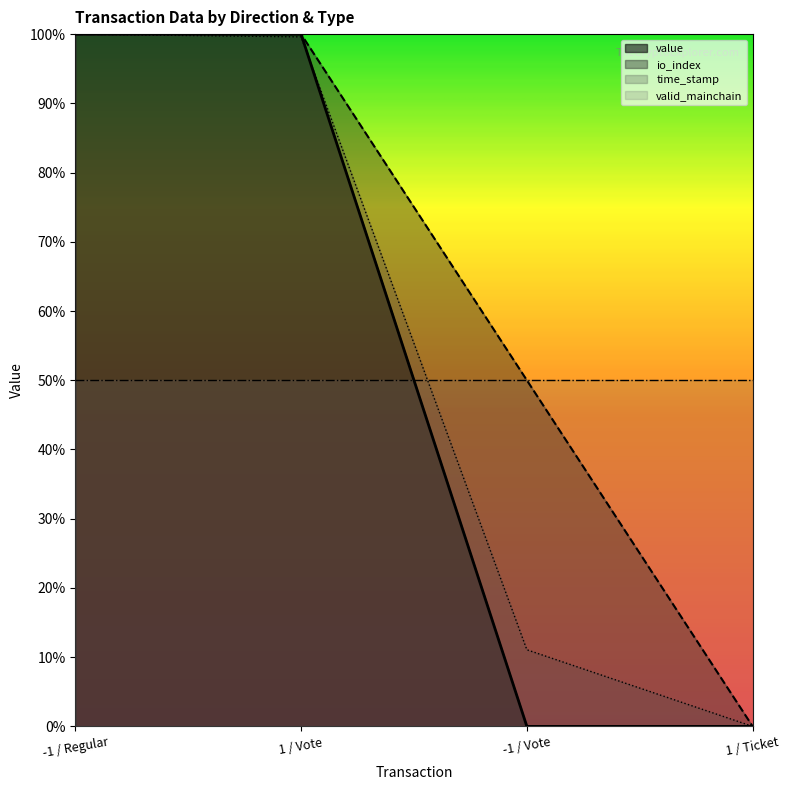

True or false: value has a value of 0.6 at -1 / Vote.

False